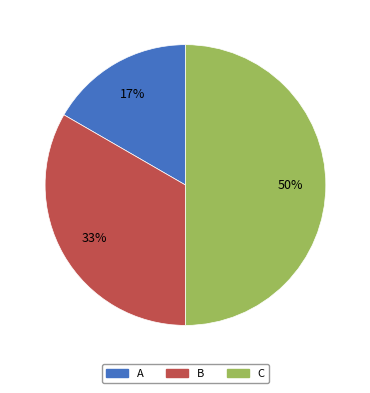

Approximately how many times larger is the value at B compared to C?

0.7